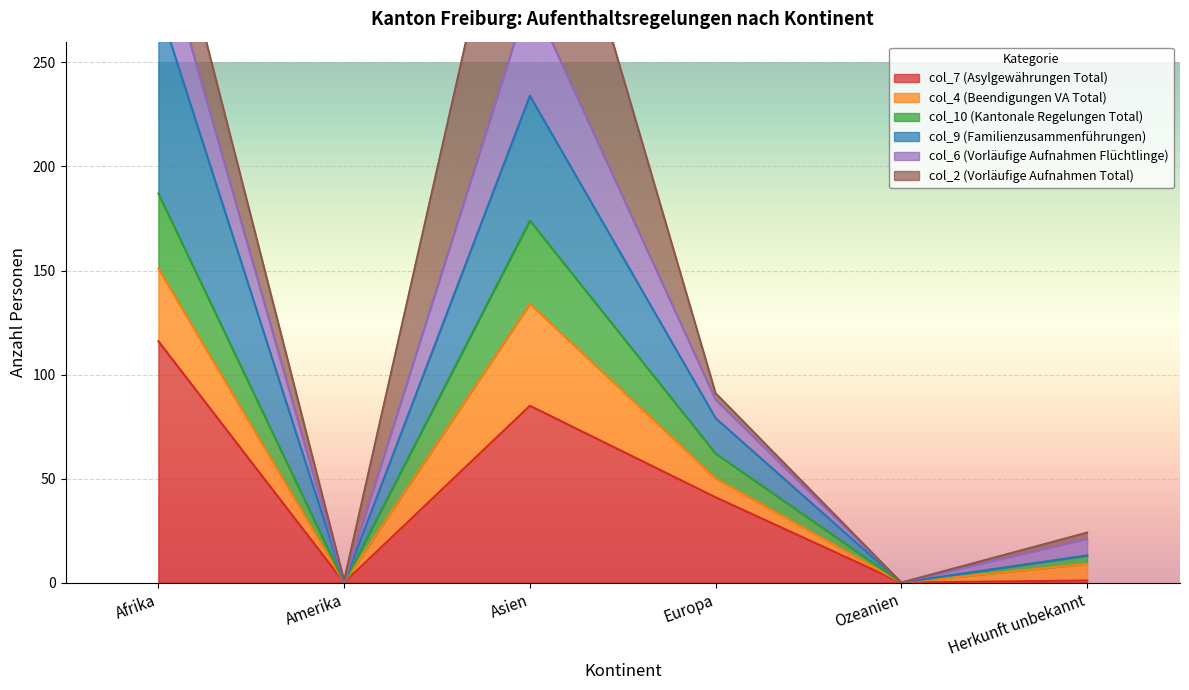

Is it true that col_7 (Asylgewährungen Total) equals 0 at Ozeanien?

True